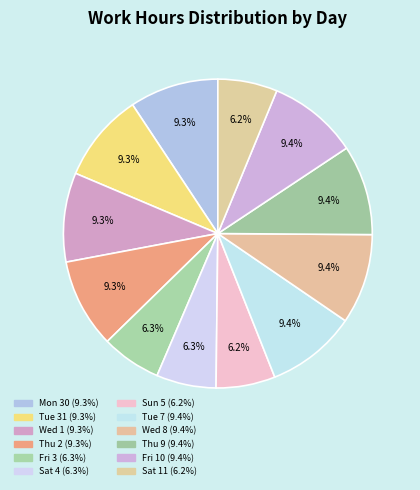

Combined, what portion of the pie is Sat 11 and Tue 31?

15.5%